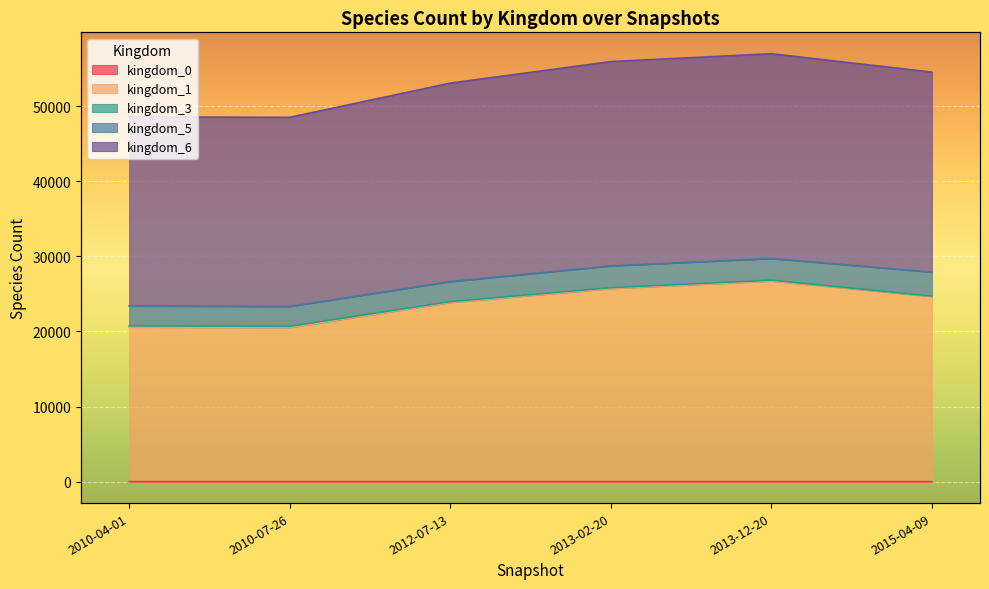

True or false: kingdom_1 and kingdom_6 cross at least once.

False